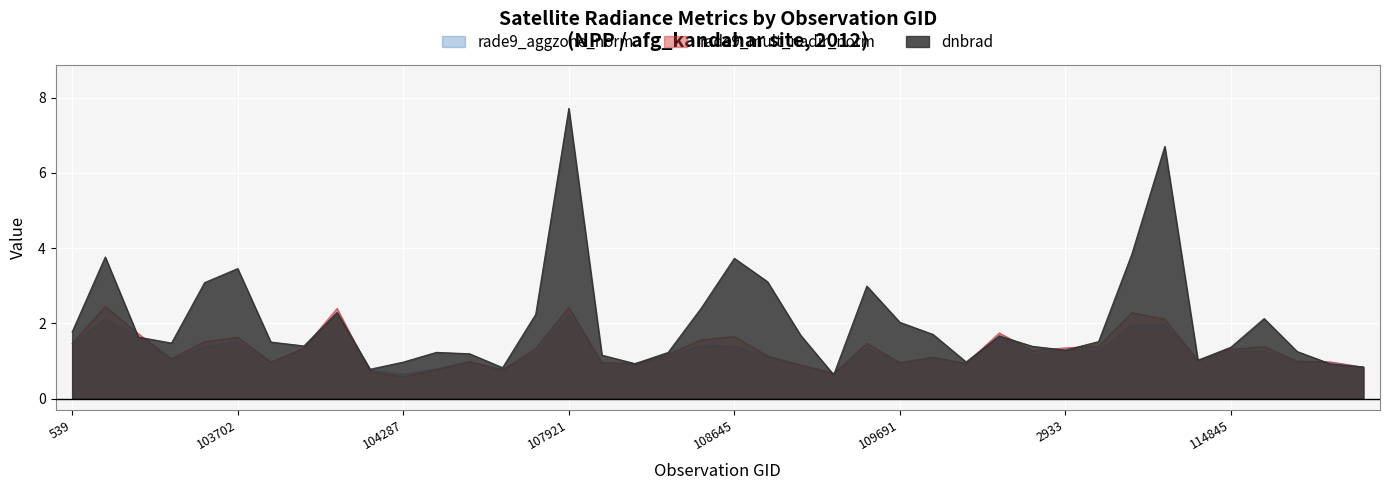

The value of rade9_mult_nadir_norm at 104414 is 0.4. True or false?

False